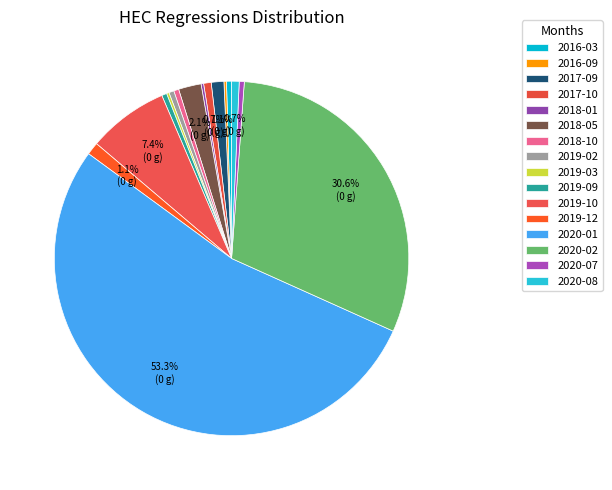

Rank the categories by value from highest to lowest.

2020-01, 2020-02, 2019-10, 2018-05, 2017-09, 2019-12, 2017-10, 2020-08, 2016-03, 2018-10, 2019-02, 2019-09, 2020-07, 2016-09, 2018-01, 2019-03